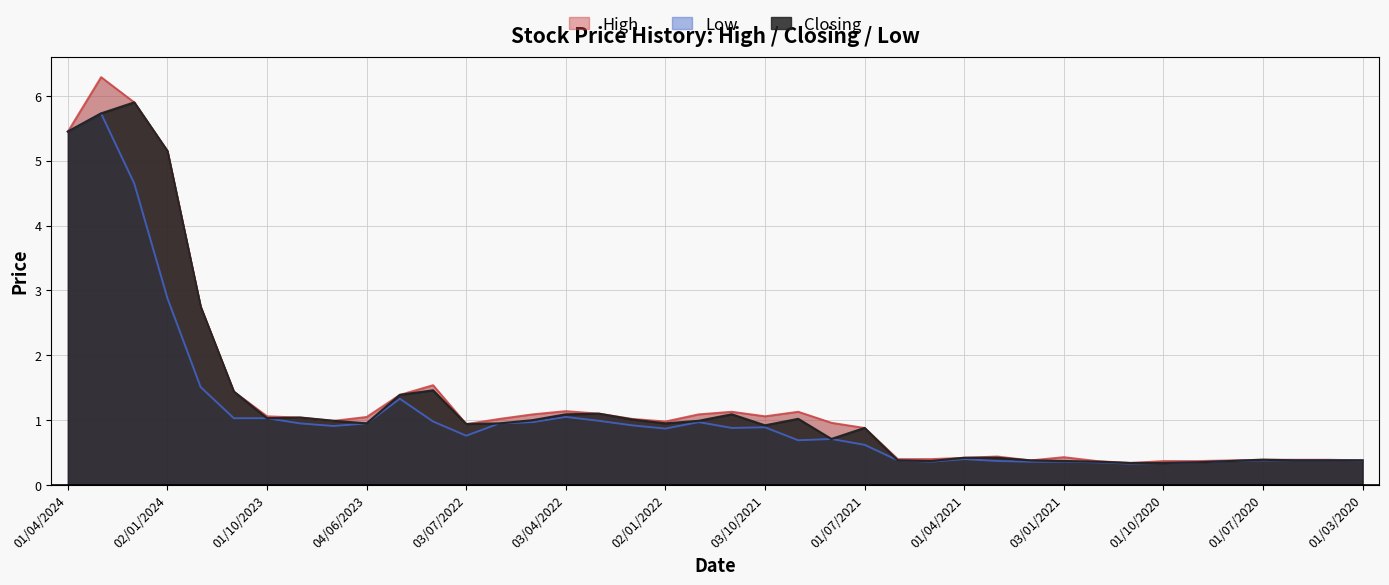

Between 01/10/2023 and 01/09/2020, which is larger?

01/10/2023